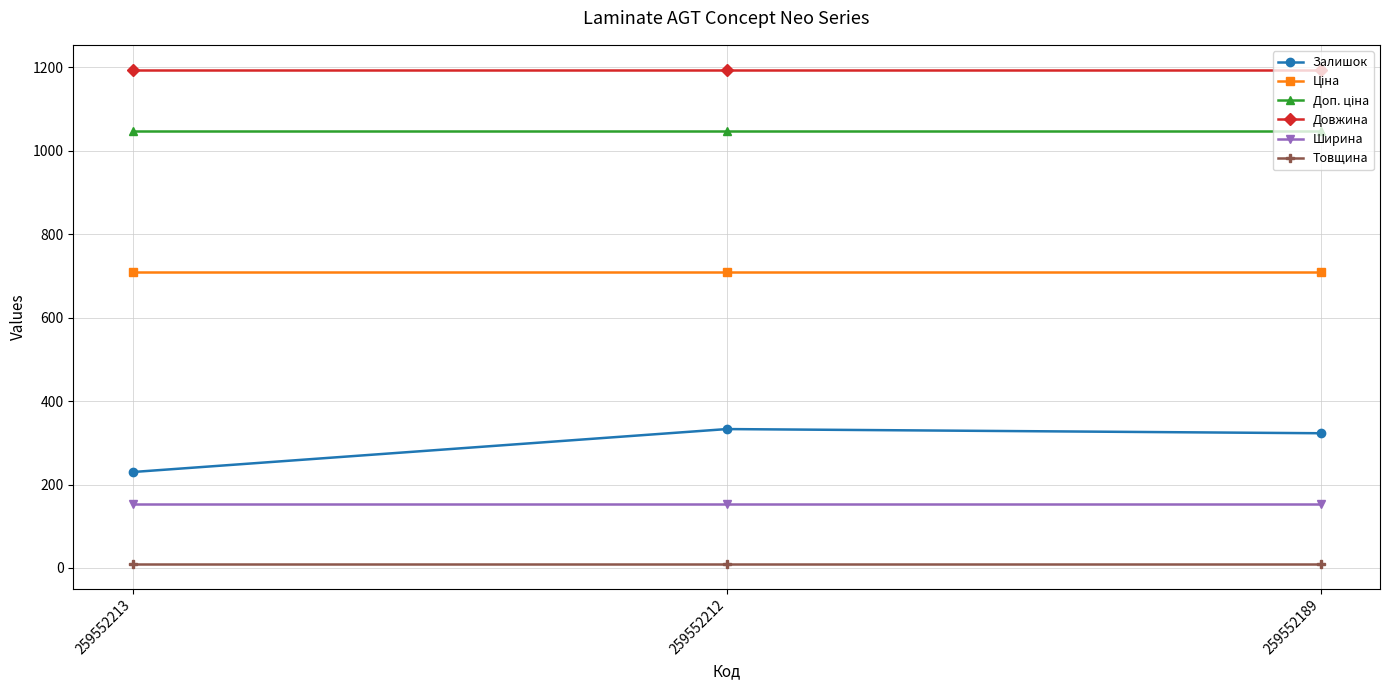

Does the chart display data point markers on the line(s)?

Yes